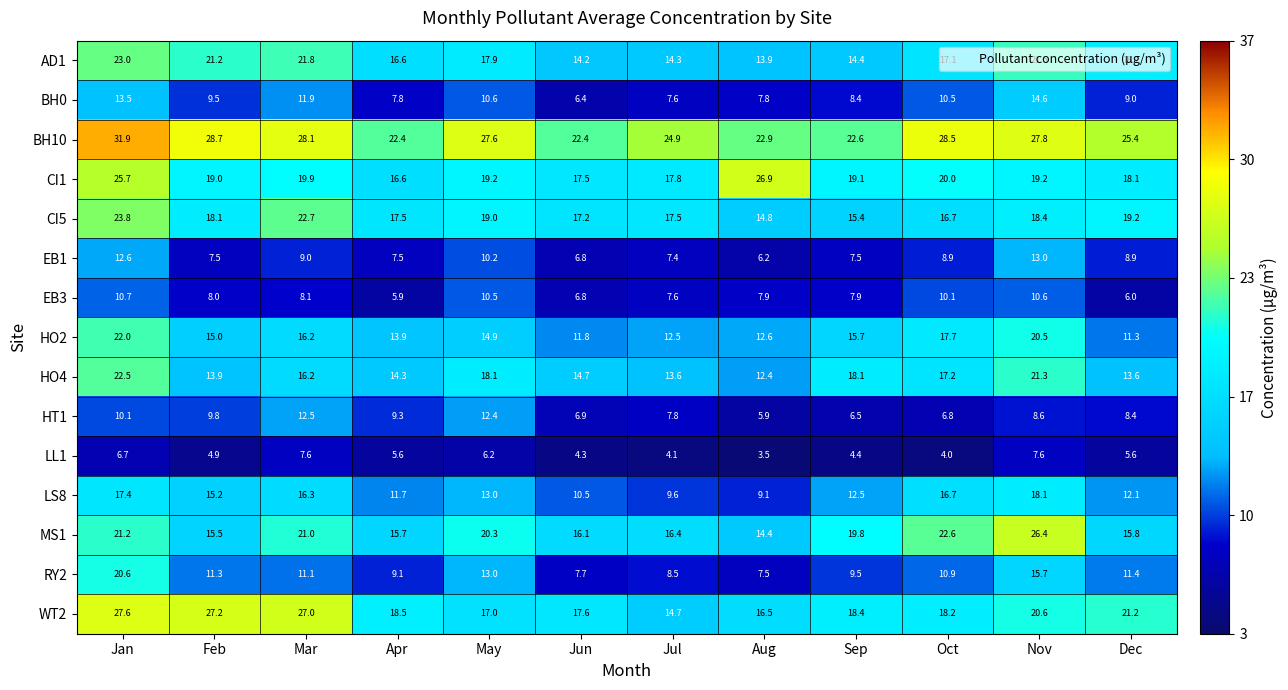

What is the difference between the maximum and minimum values in the CI1 series?

10.3